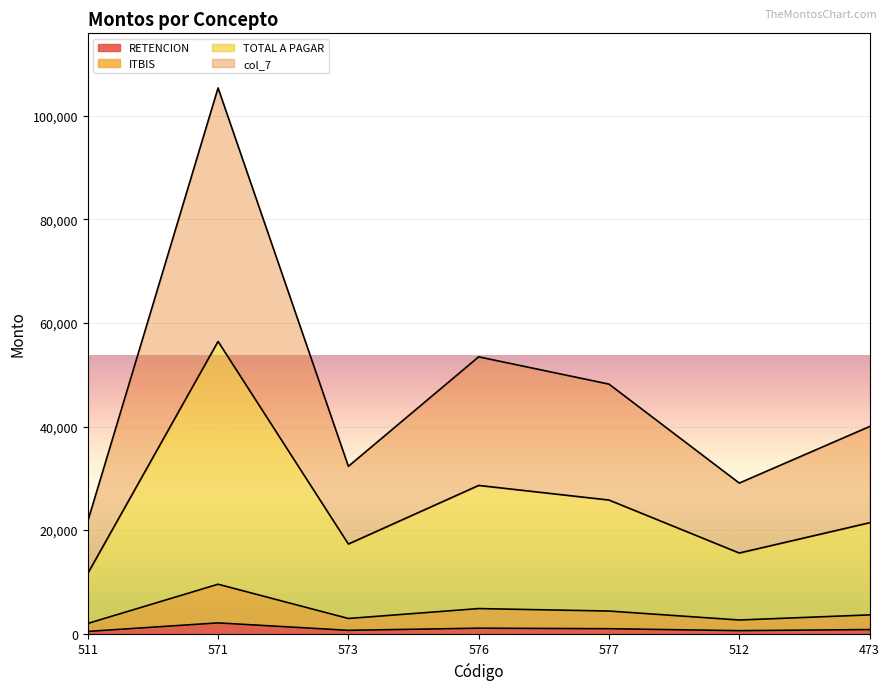

At which label does ITBIS first exceed 3622?

571